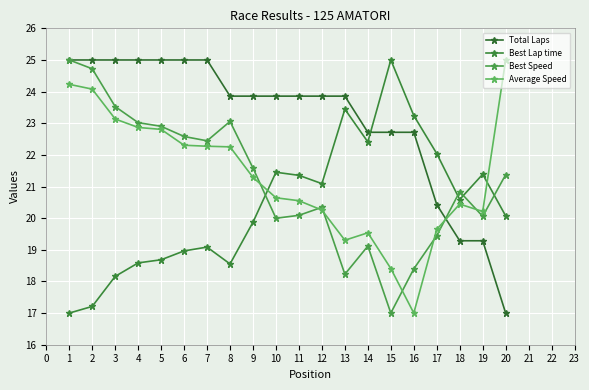

Which series has the widest spread of values?

Total Laps